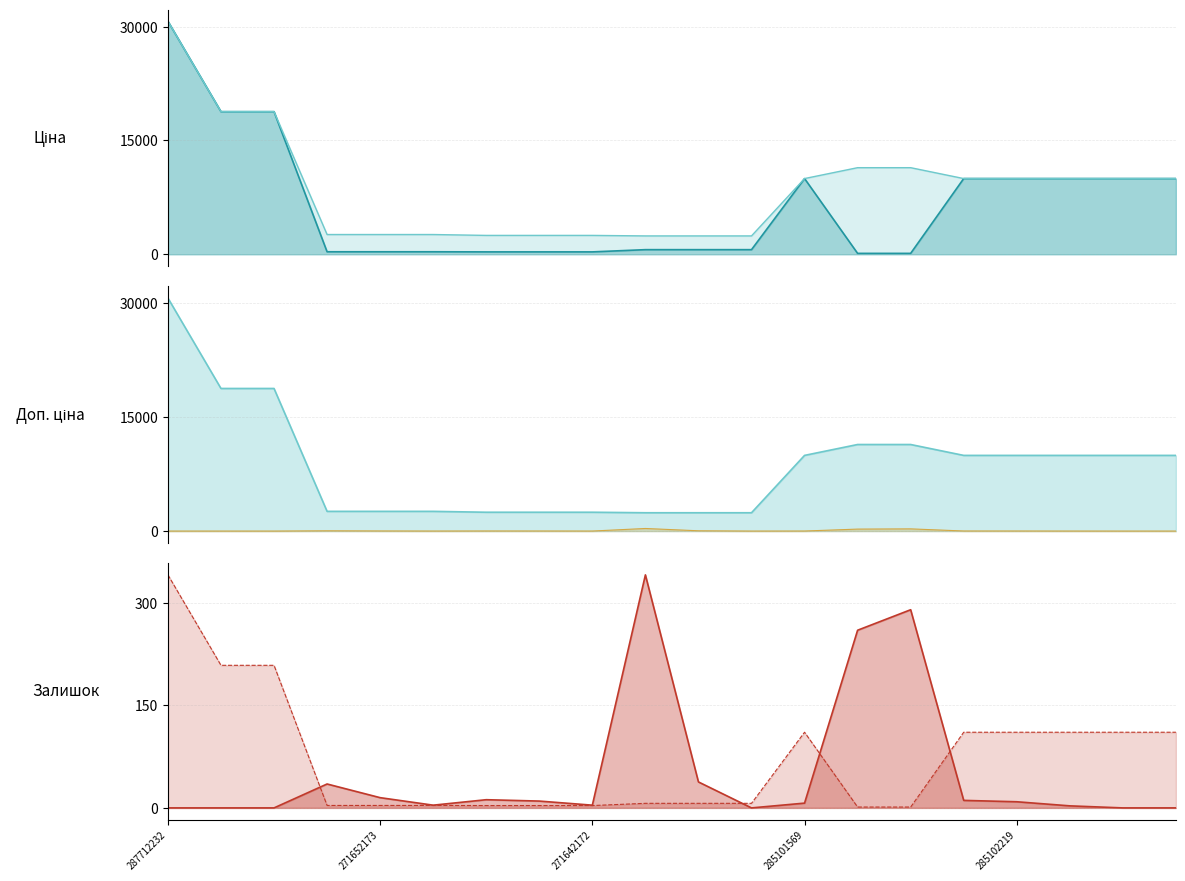

What is the lowest value of the Доп. ціна line series?

2414.8